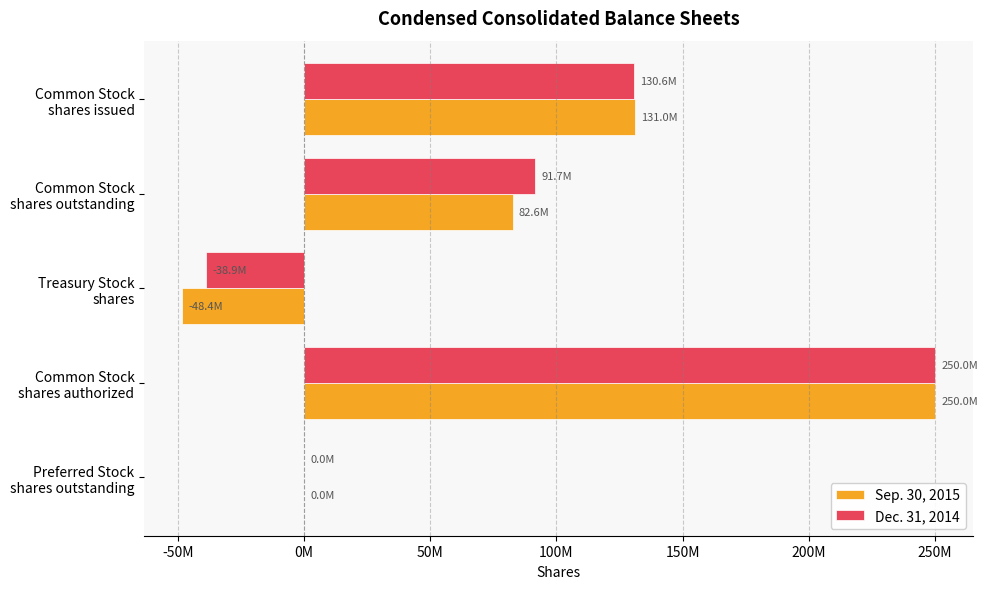

What is the sum of all Dec. 31, 2014 values?

433458000